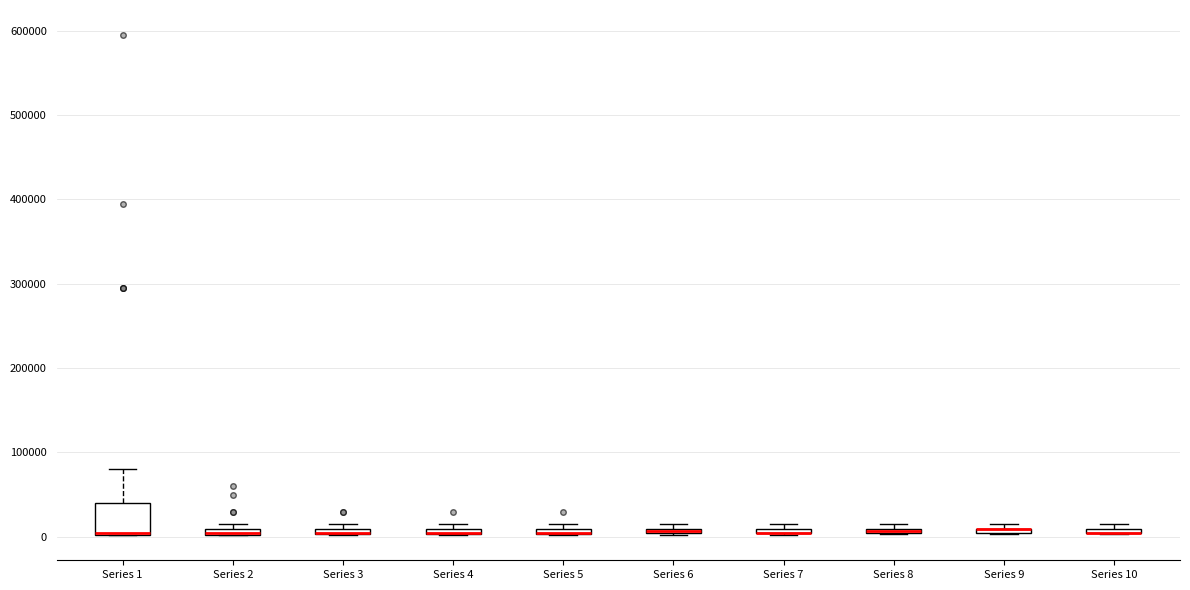

Where is the upper edge of the box for Series 8 on the y-axis? The values are not printed on the chart, so give them approximately, as read against the axis.

10000